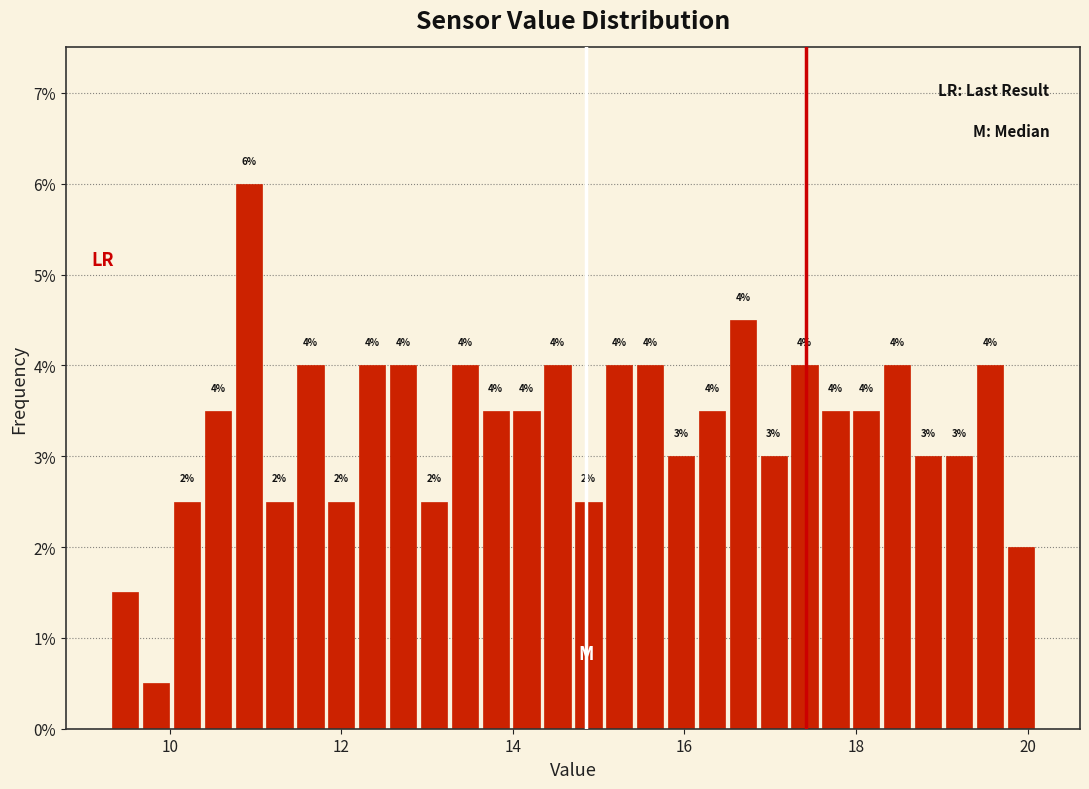

Read against the x-axis, roughly where is the centre of the tallest bar?

11.0